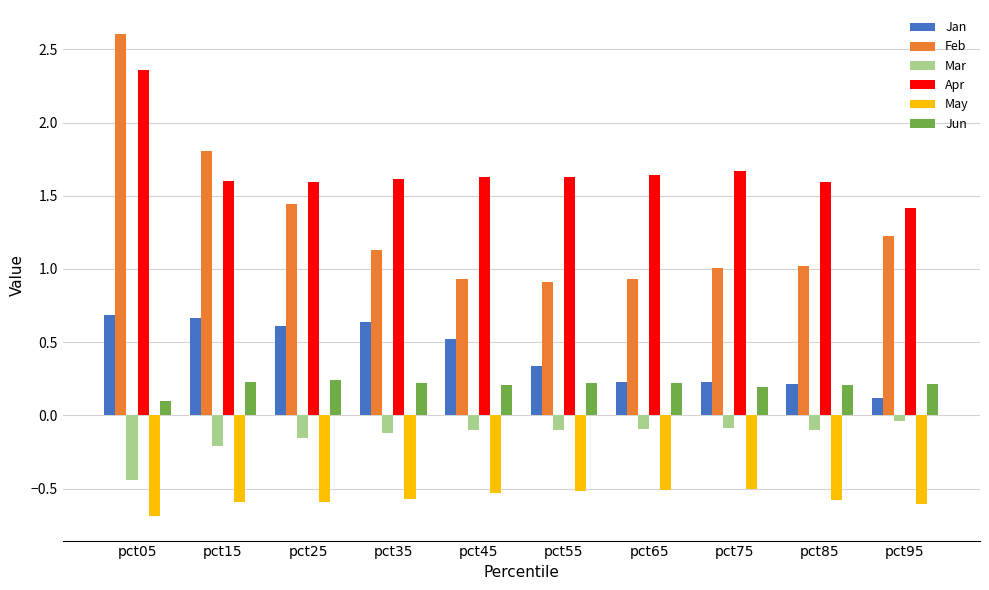

Rank the series by their maximum value, from highest to lowest.

Feb, Apr, Jan, Jun, Mar, May